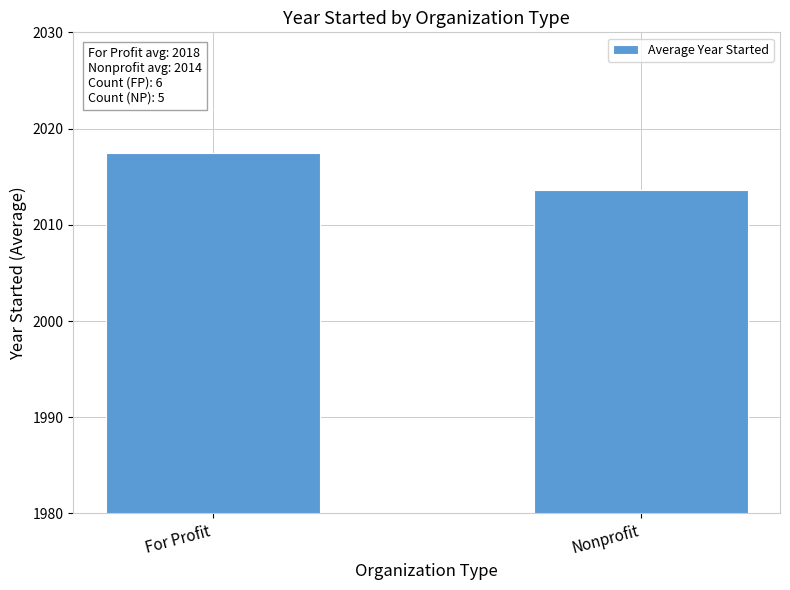

What is the difference between the maximum and minimum values?

3.9